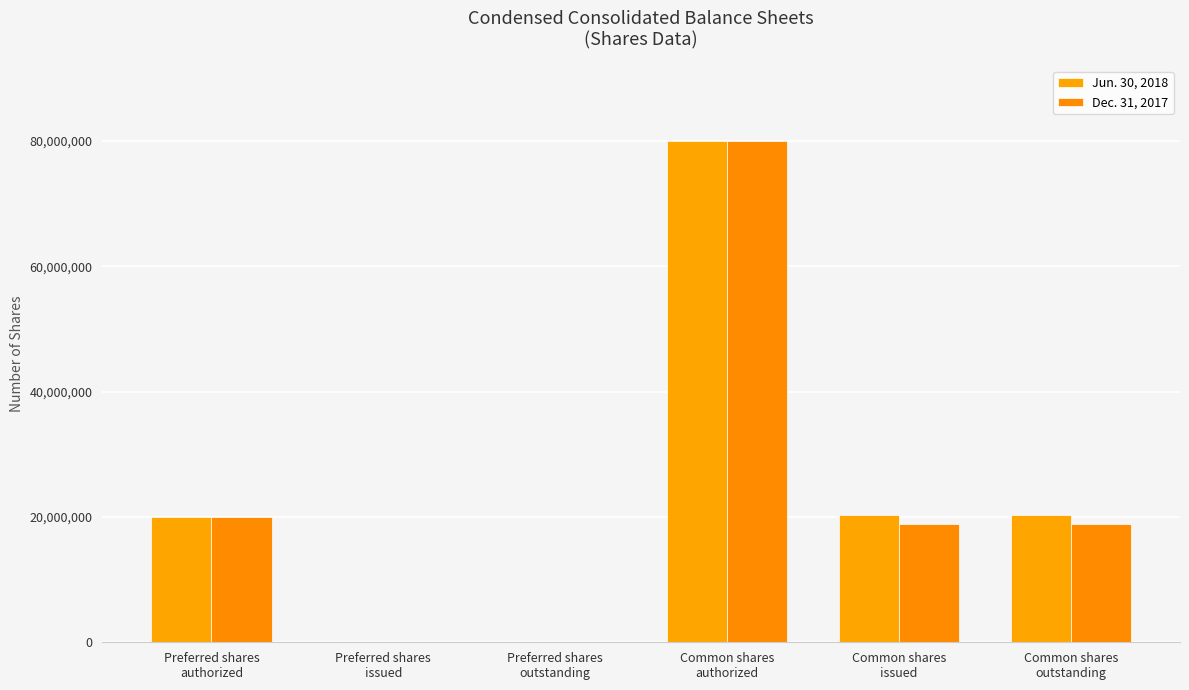

The Dec. 31, 2017 series shows -41003396 at Preferred shares
outstanding. True or false?

False